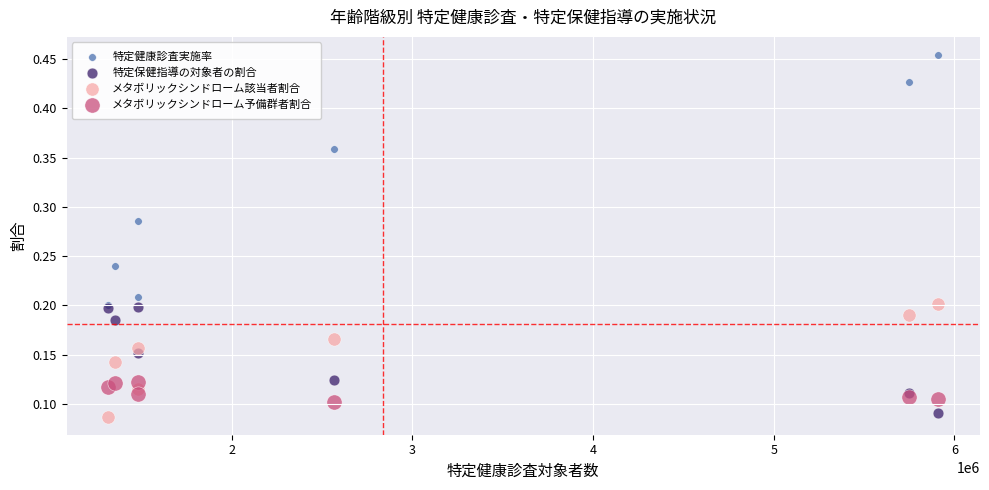

What are all the series names shown in the legend?

特定健康診査実施率, 特定保健指導の対象者の割合, メタボリックシンドローム該当者割合, メタボリックシンドローム予備群者割合